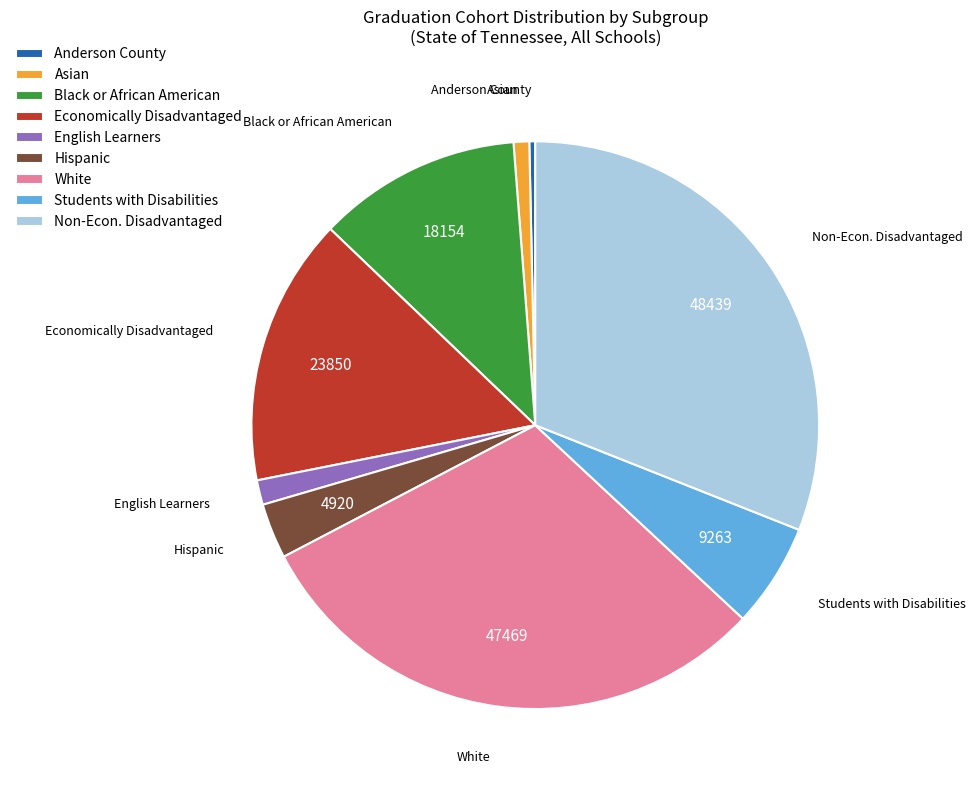

Which slice is the smallest?

Anderson County